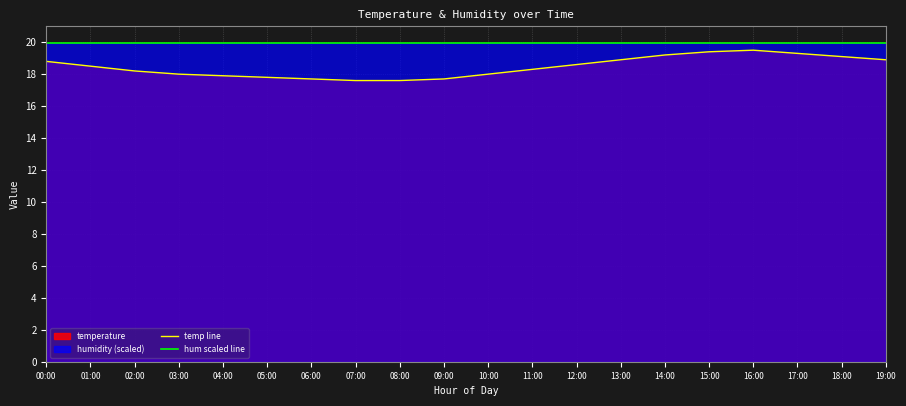

Does the chart display data point markers on the line(s)?

No